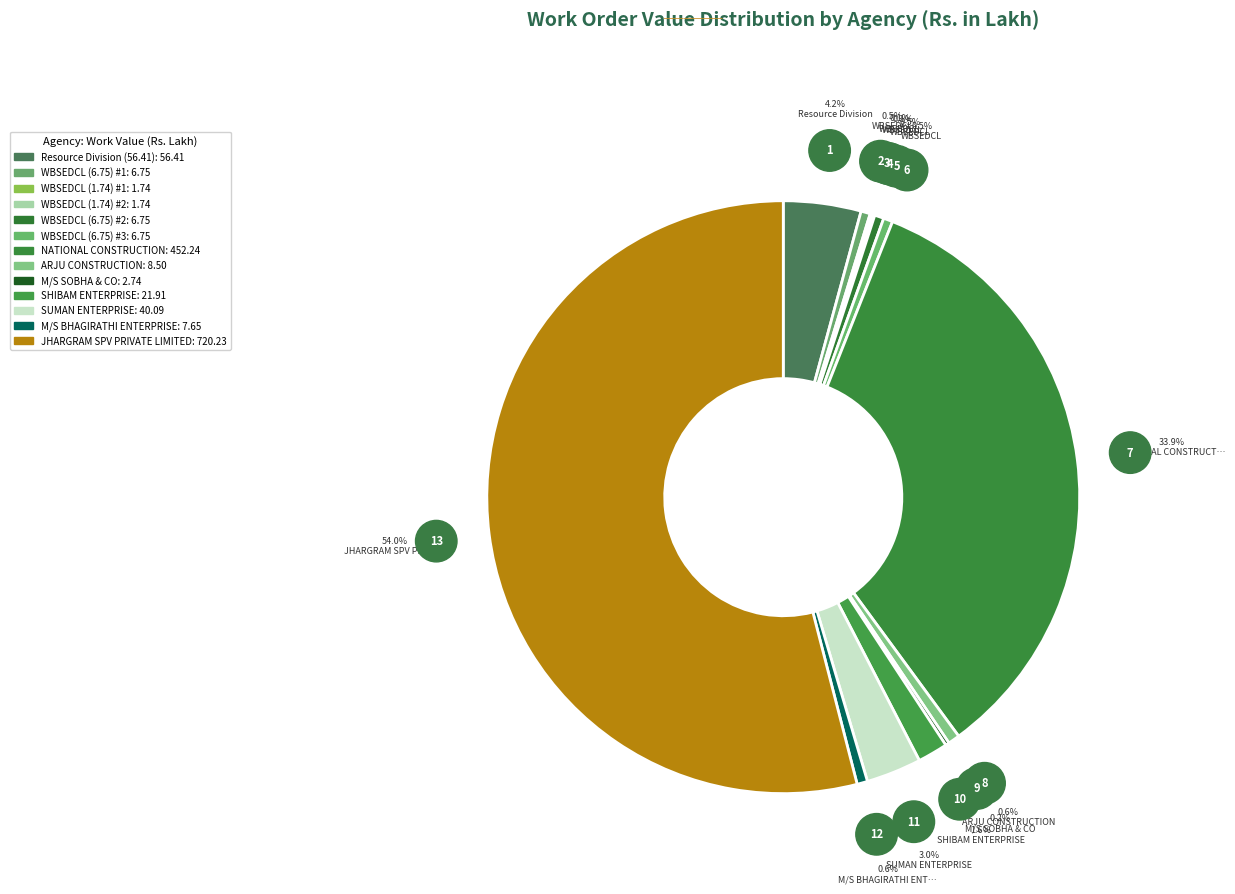

How many segments does this pie chart have?

13